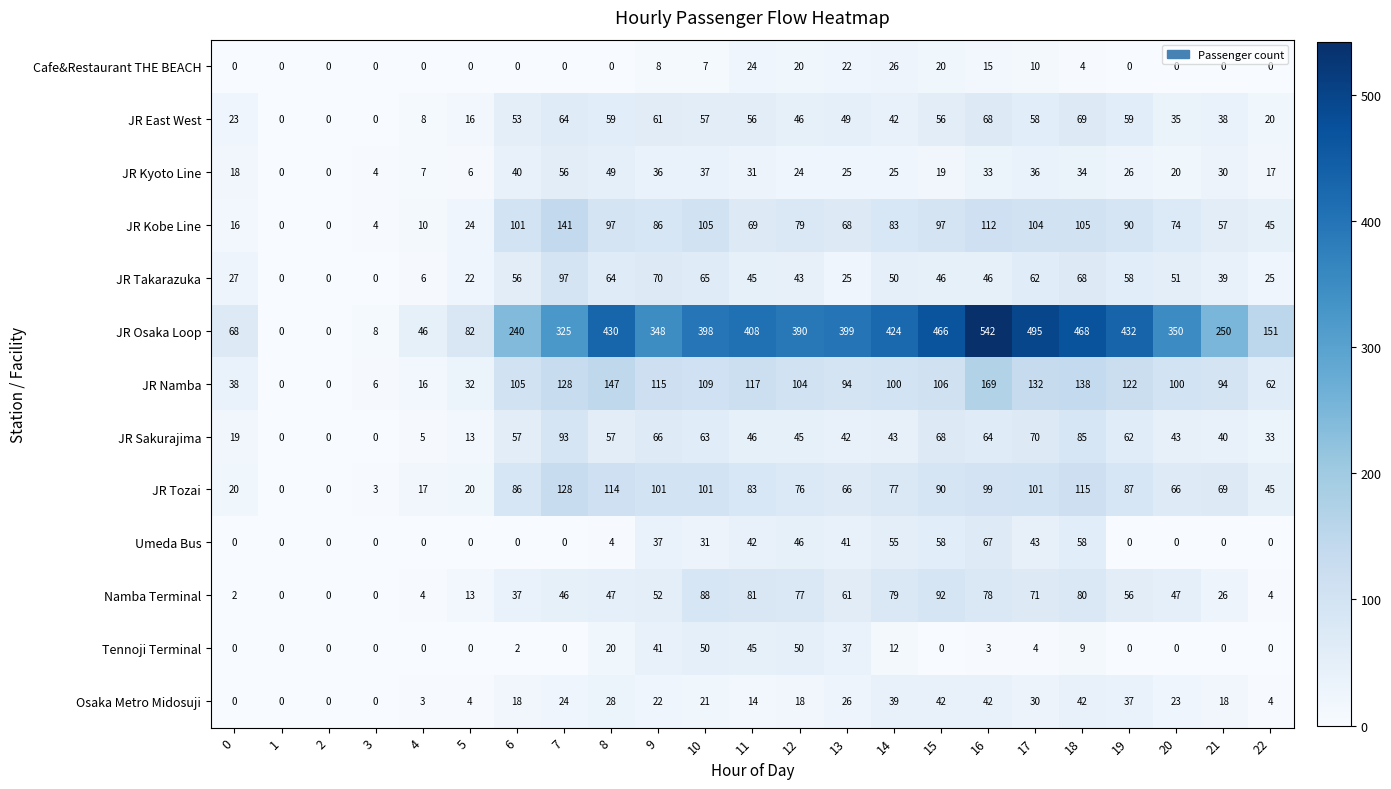

Between 5 and 9, which series saw the biggest shift?

JR Osaka Loop